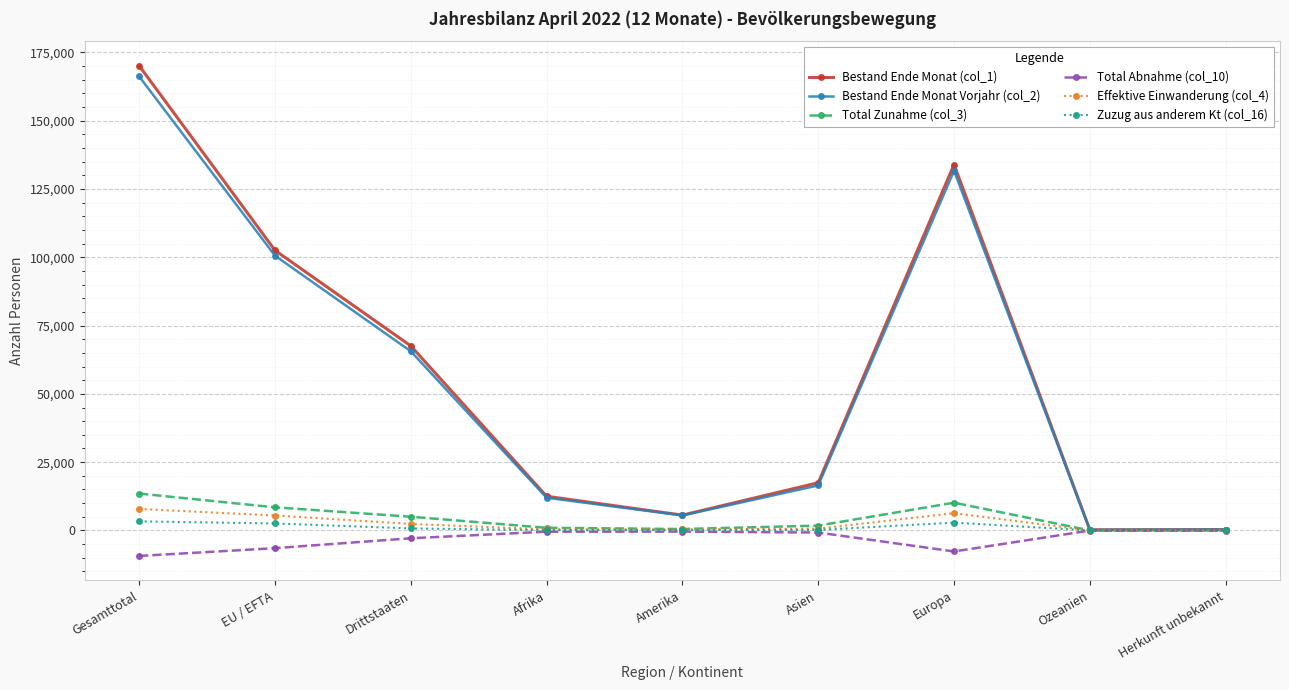

At which category is the sum across all series the highest?

Gesamttotal